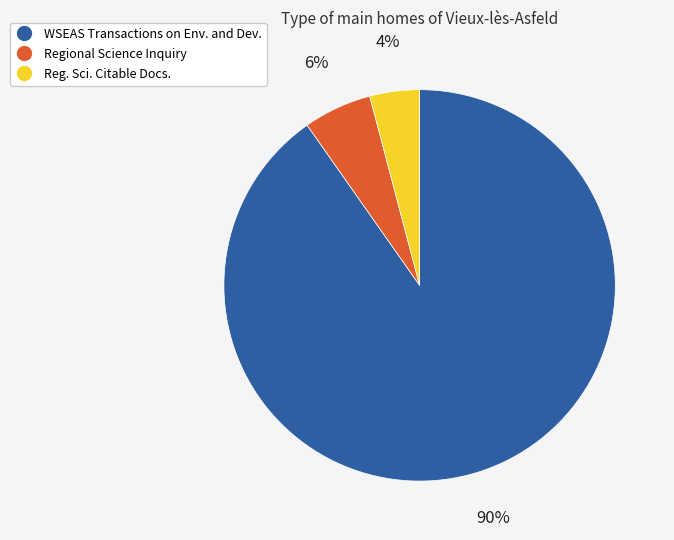

To the nearest percent, what is the difference between the largest and smallest slice percentages?

86%